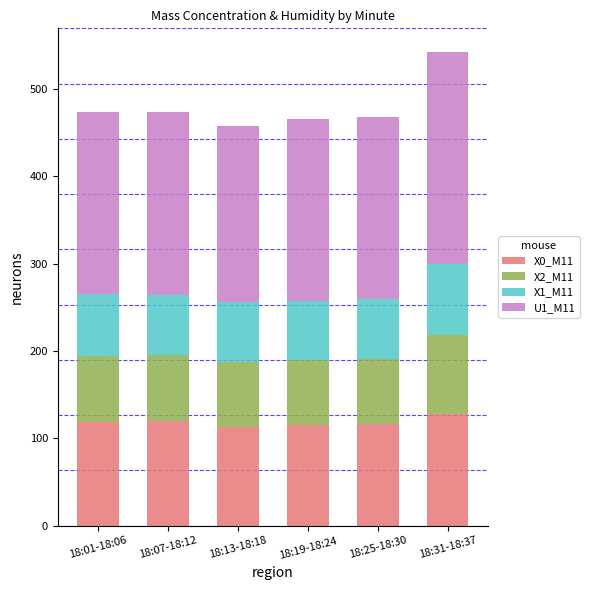

What is the minimum value for X0_M11?

112.9